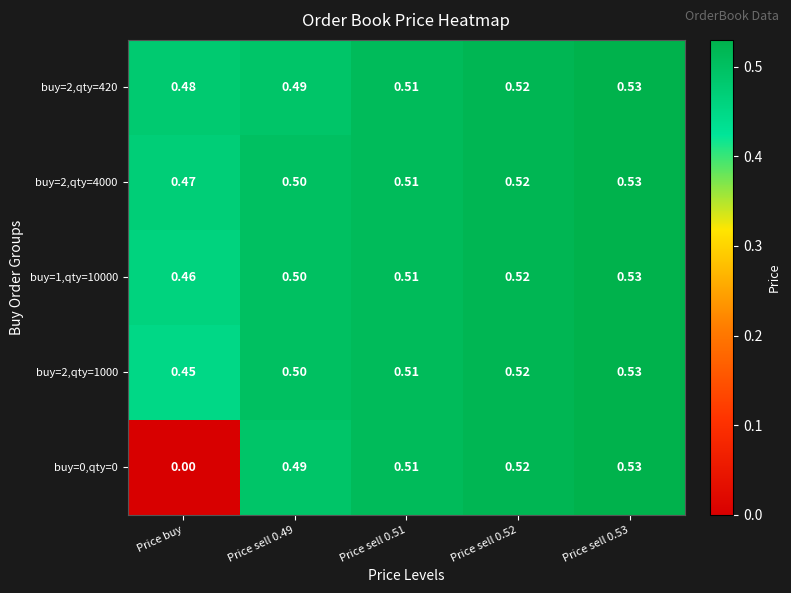

Is the value of buy=2,qty=1000 at Price sell 0.53 greater than the value of buy=1,qty=10000 at Price buy?

Yes